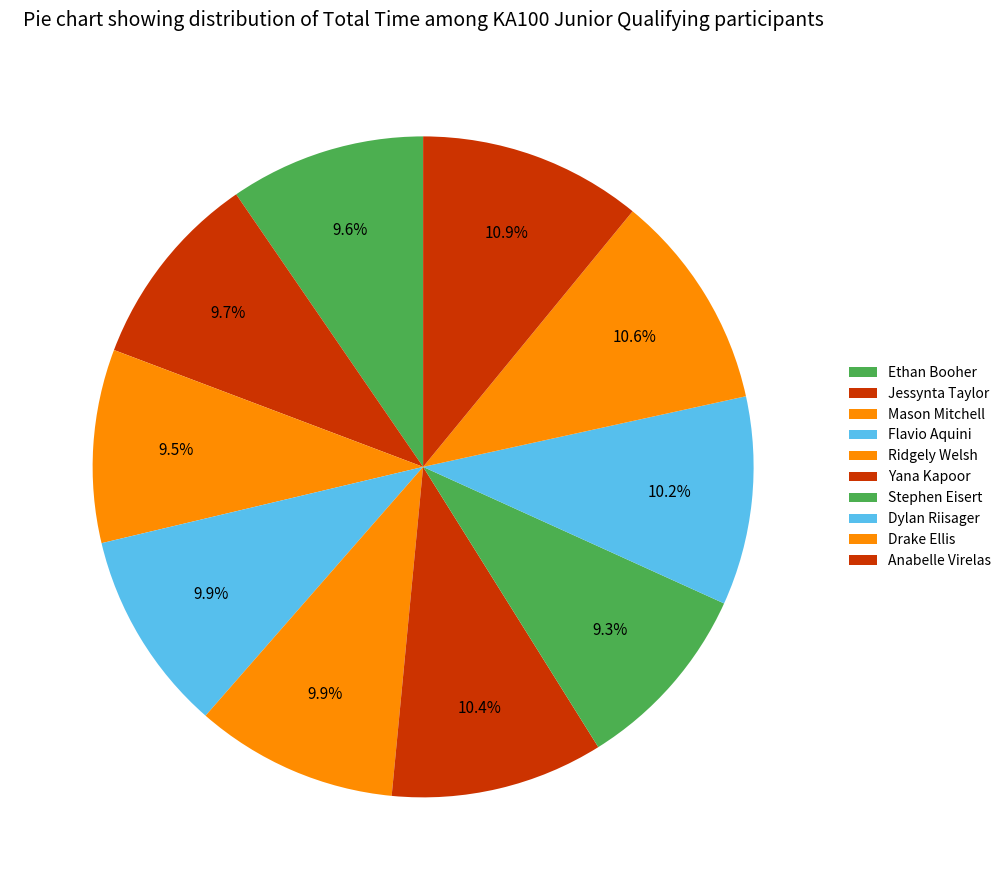

Is it true that Jessynta Taylor is 10% of the pie?

True